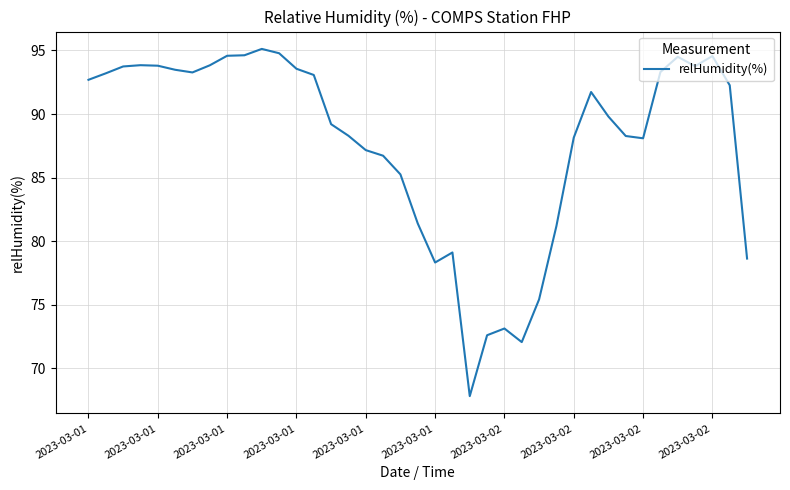

What is the sum of all values?

3424.3